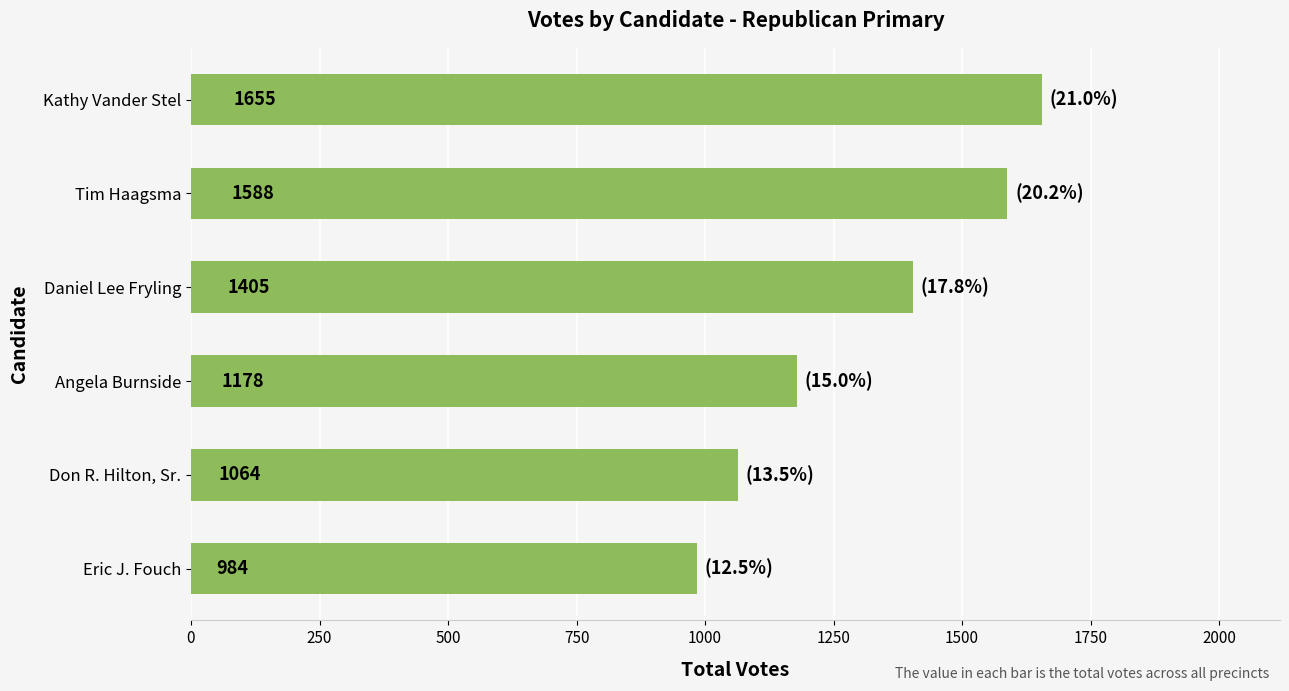

Rank the categories by value from lowest to highest.

Eric J. Fouch, Don R. Hilton, Sr., Angela Burnside, Daniel Lee Fryling, Tim Haagsma, Kathy Vander Stel